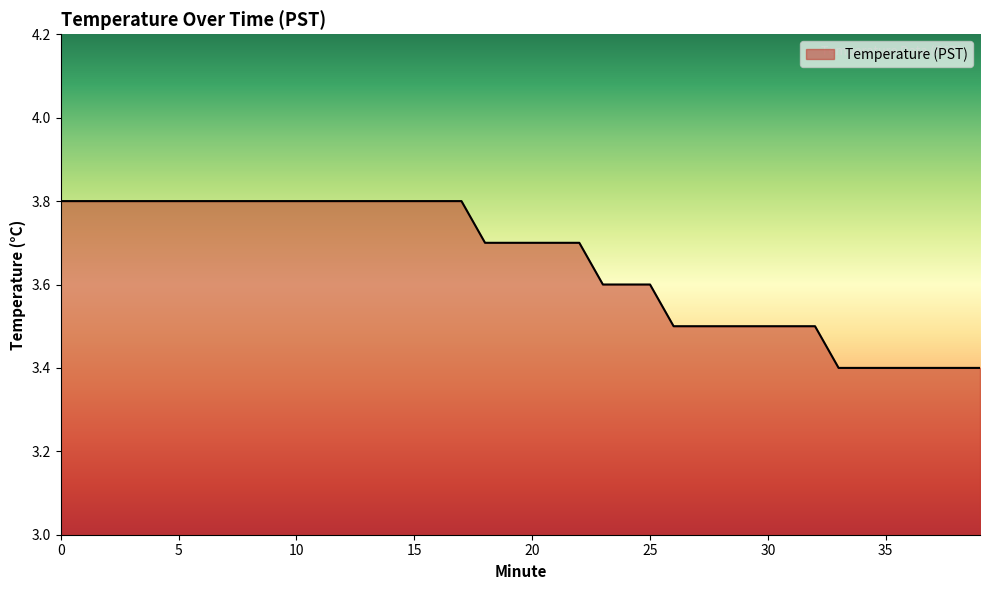

What is the minimum value shown in the chart?

3.4